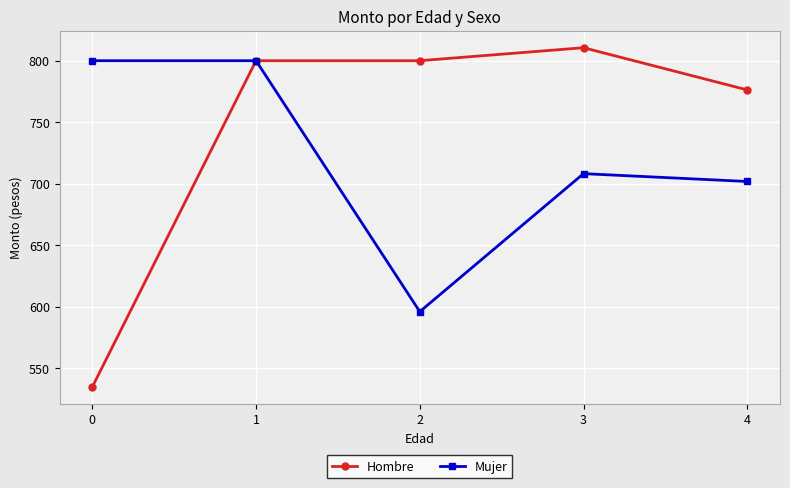

True or false: Hombre has more than 2 interior local peaks.

False